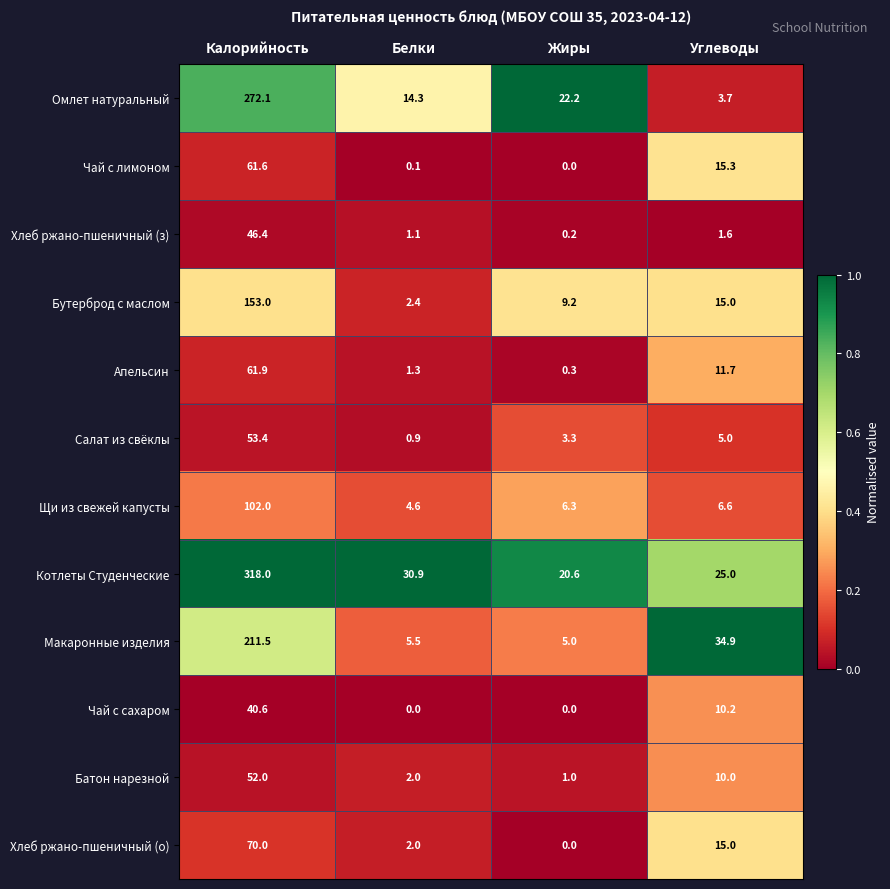

Which category has the highest value in the Салат из свёклы series?

Калорийность